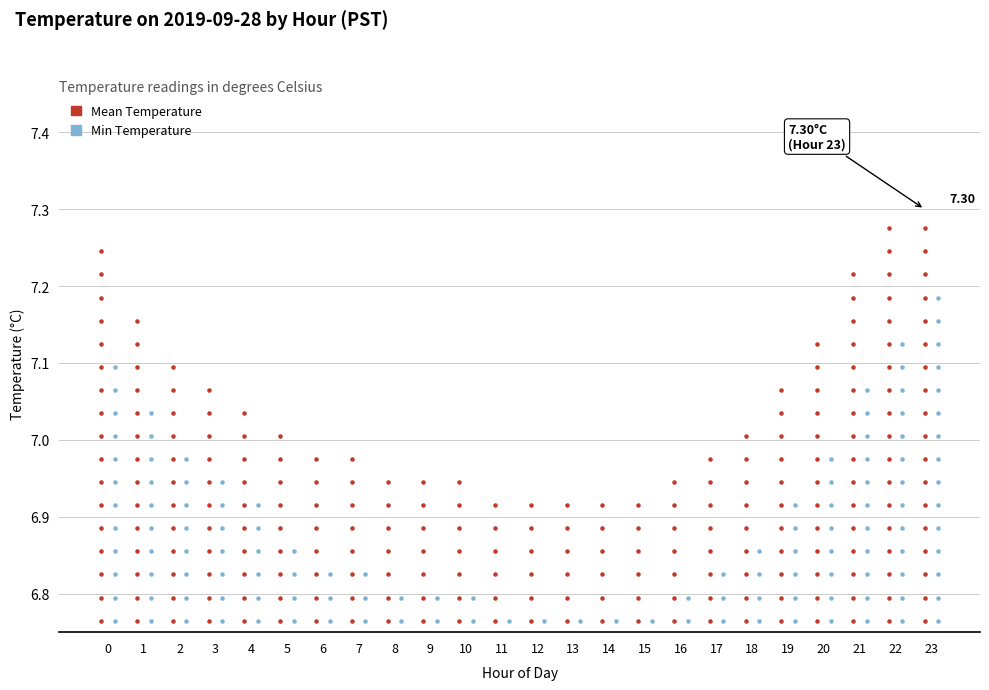

What are all the series names shown in the legend?

Mean Temperature, Min Temperature